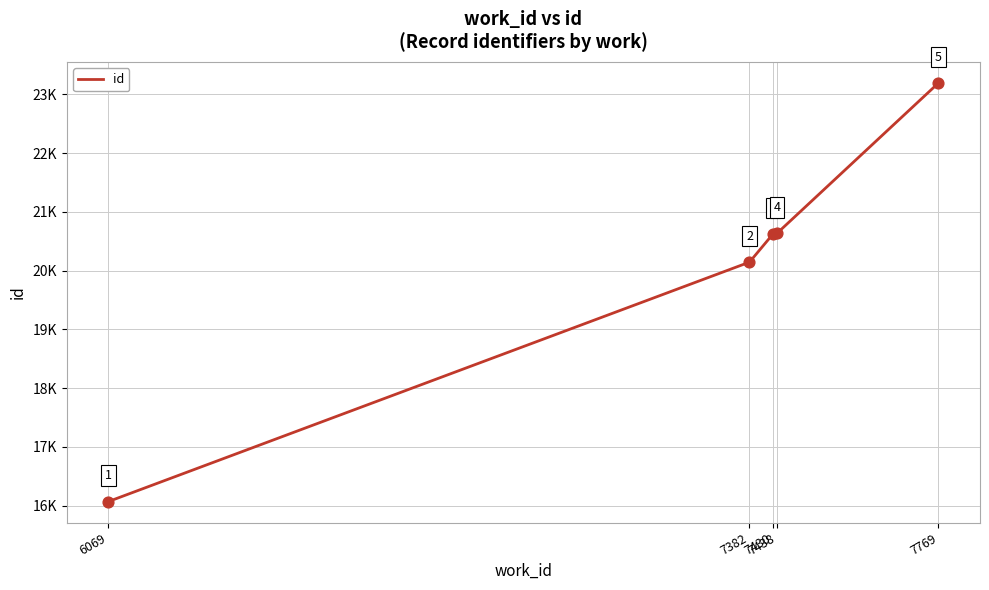

What is the change in value from 7382 to 7430?

+478